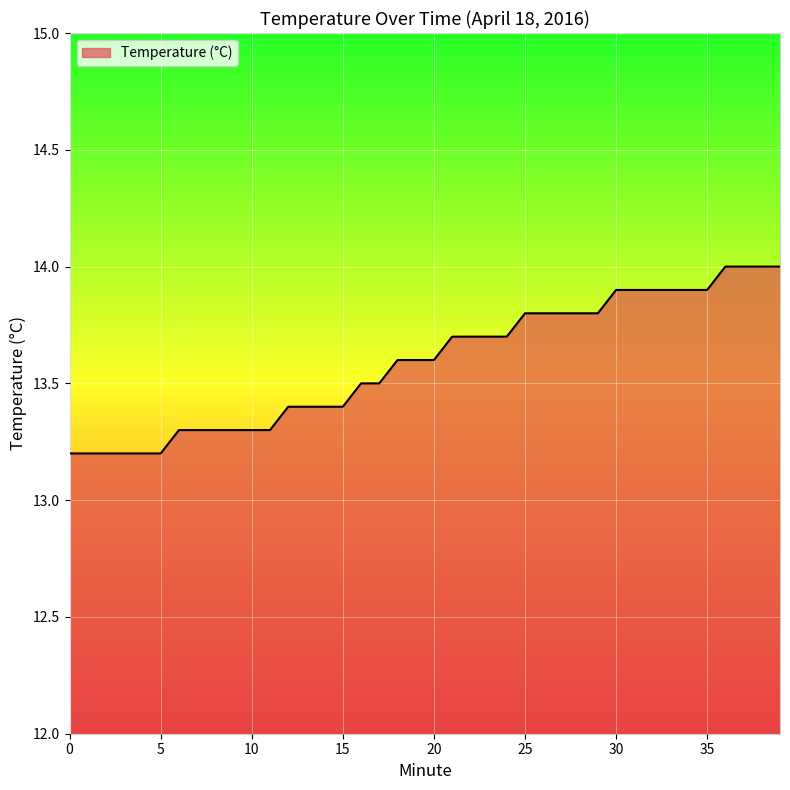

What is the greatest value displayed?

14.0